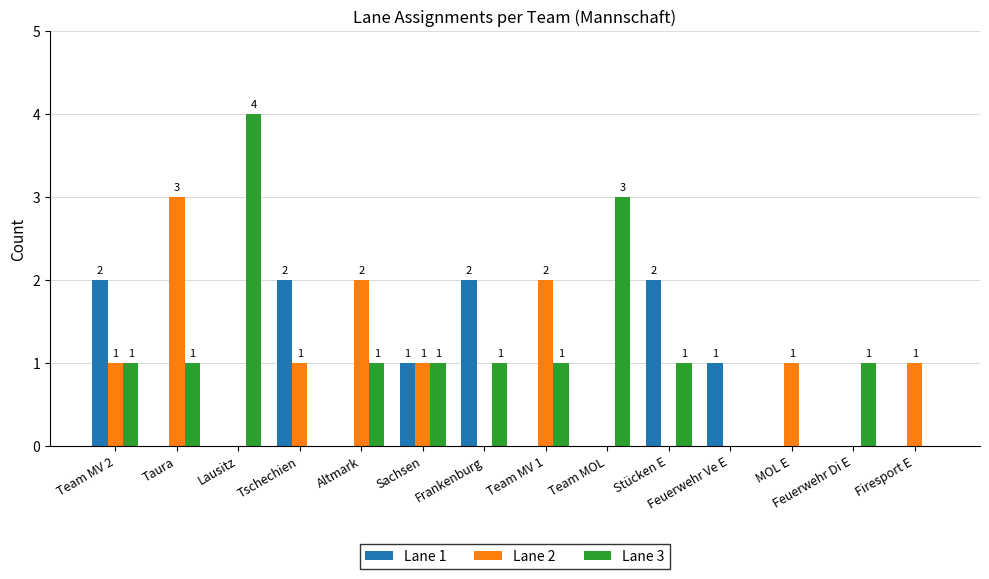

What is the maximum value shown in the chart?

4